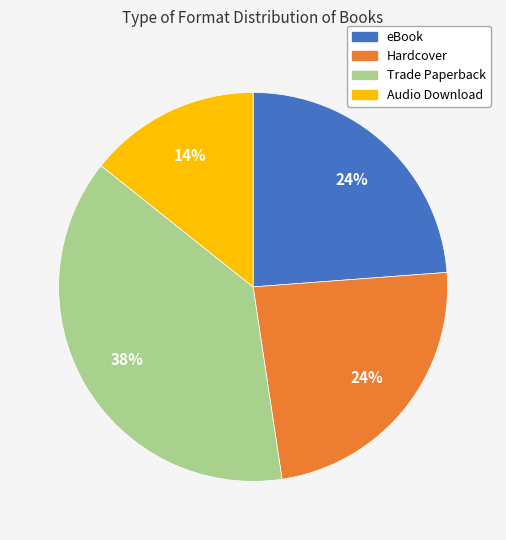

Is there any slice that represents more than half of the pie?

No